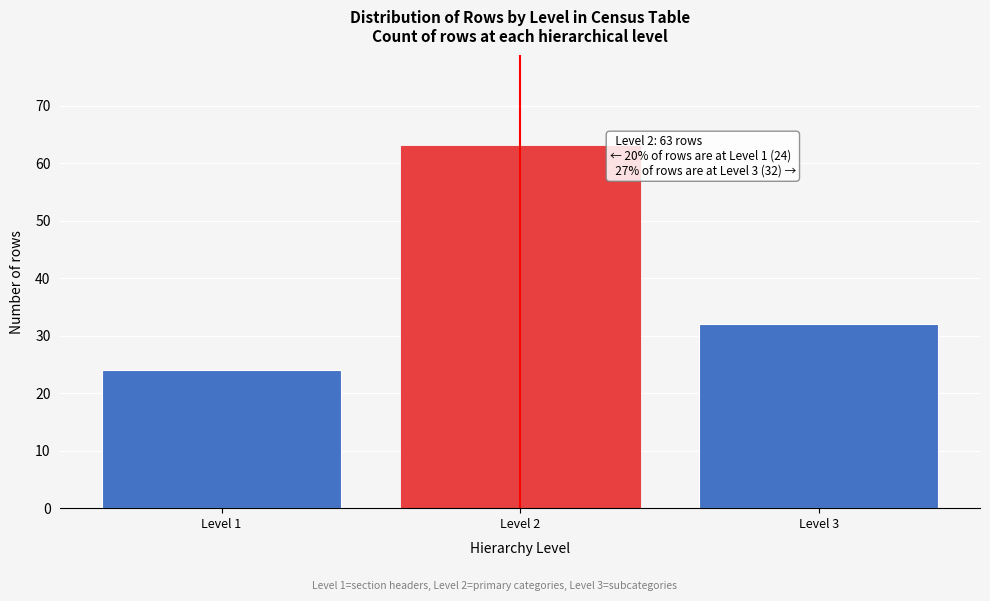

Reading right to left, extract all data points from this chart.

32	63	24